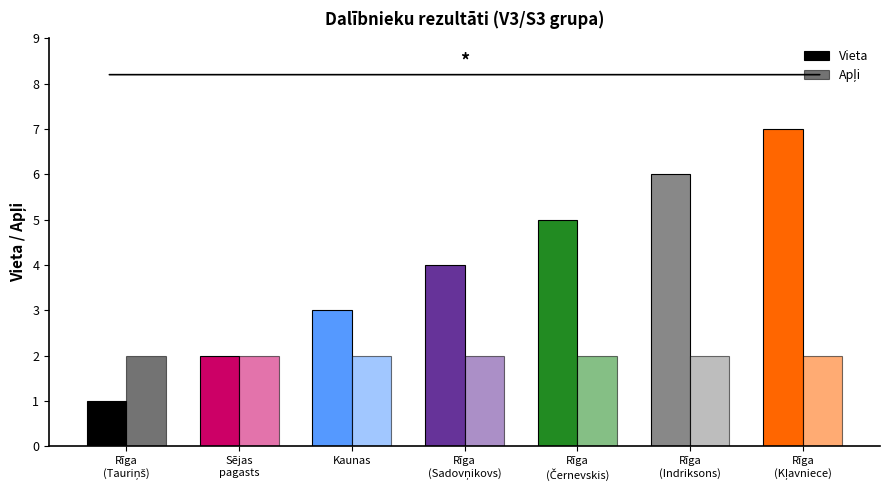

How many bars are there in total?

14